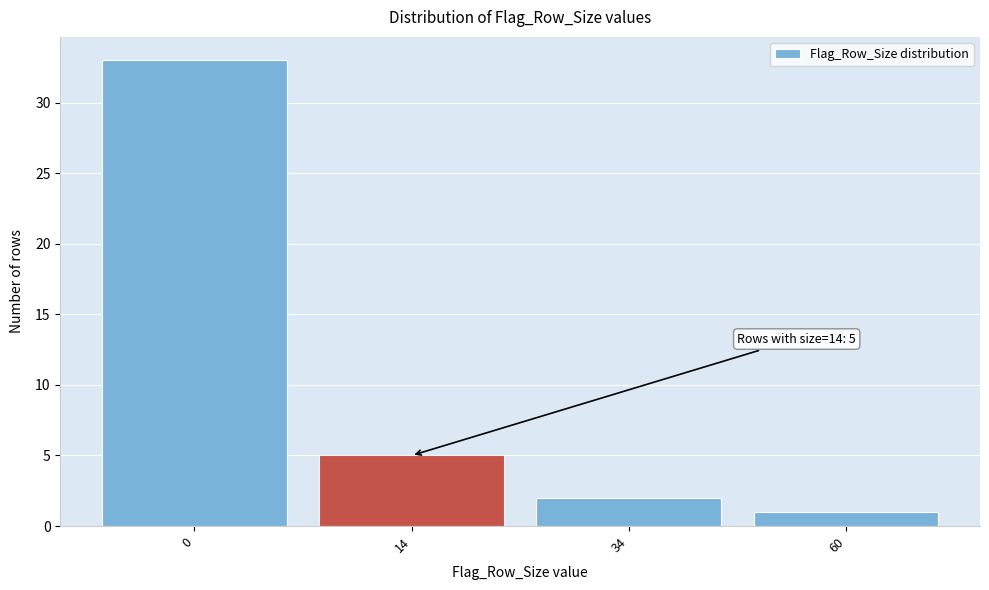

Reading right to left, extract all data points from this chart.

60=1	34=2	14=5	0=33